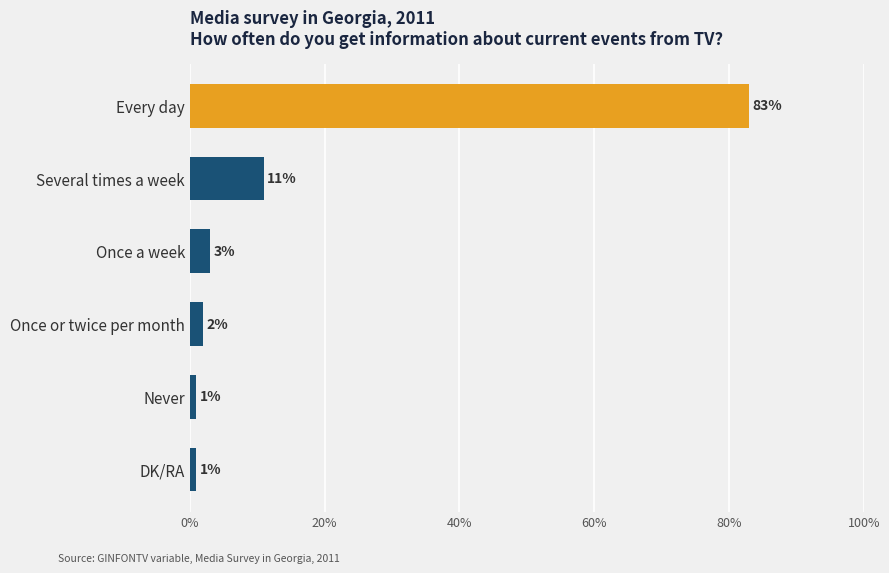

How many distinct data groups are displayed?

1